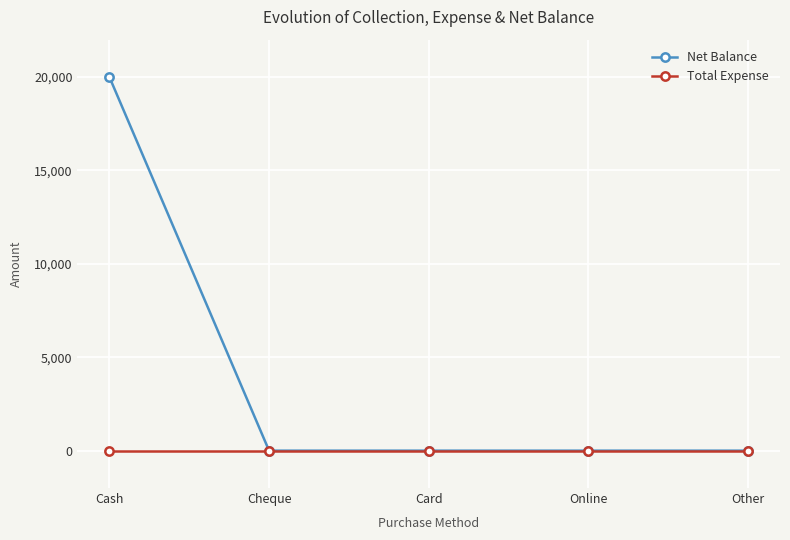

Which series has the largest total across all categories?

Net Balance